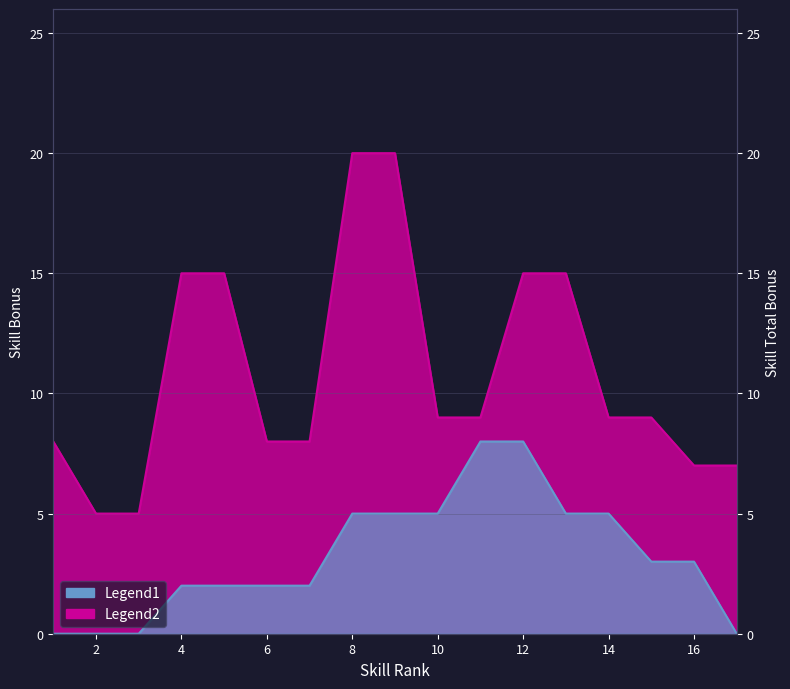

True or false: Legend1 and Legend2 intersect in this chart.

False